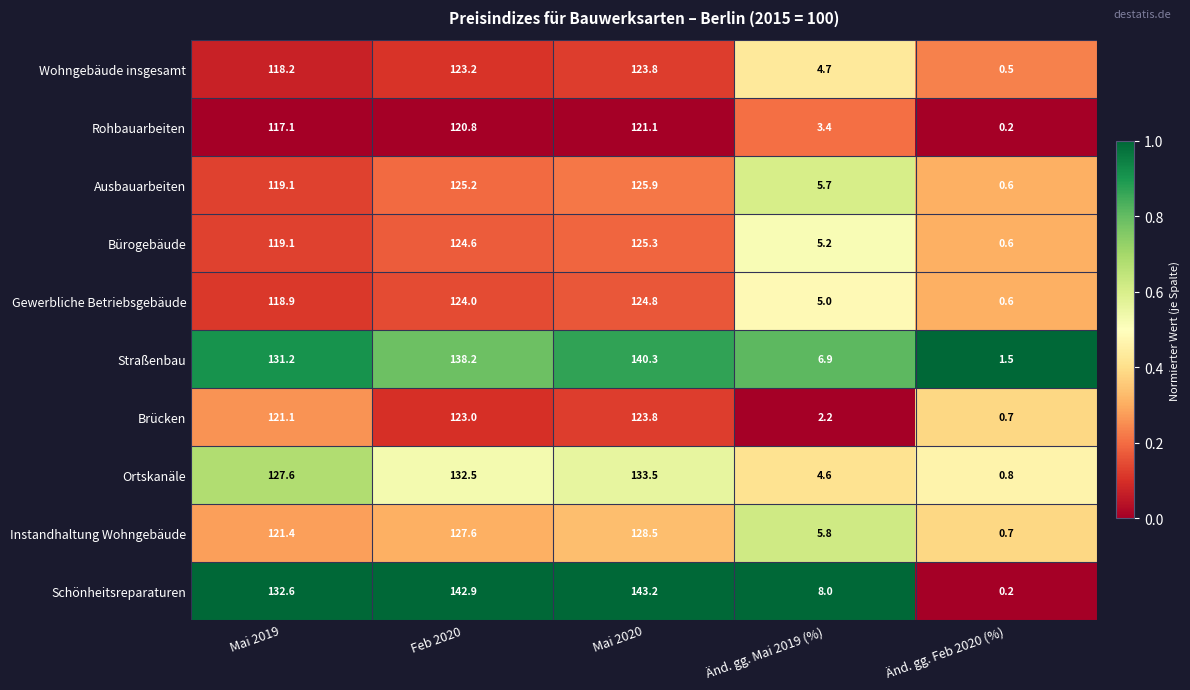

At which category is the sum across all series the highest?

Mai 2020